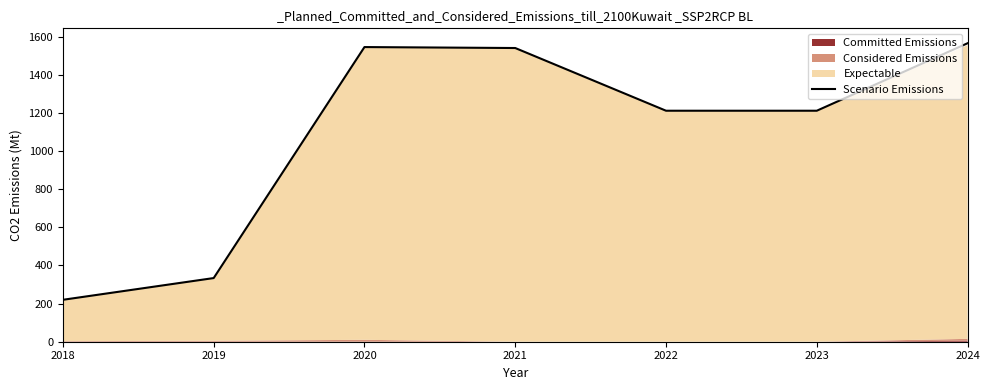

At which label does the data first exceed 1212?

2020